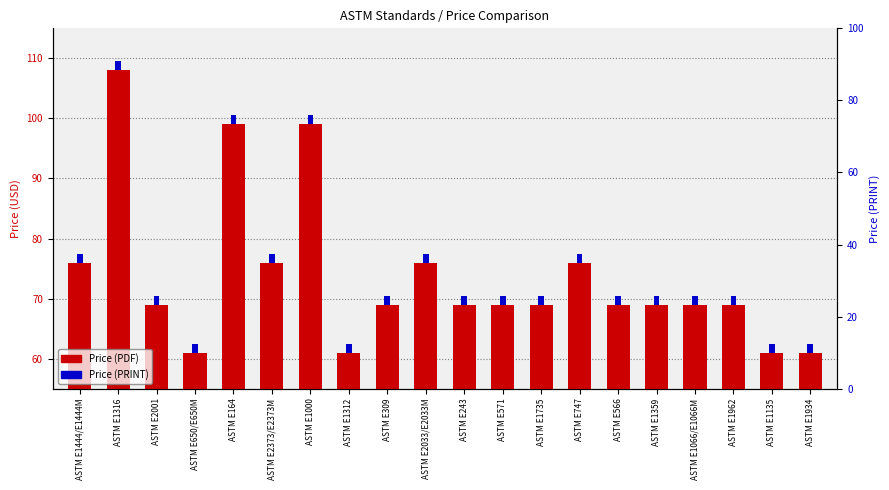

How many categories are shown in the chart?

20